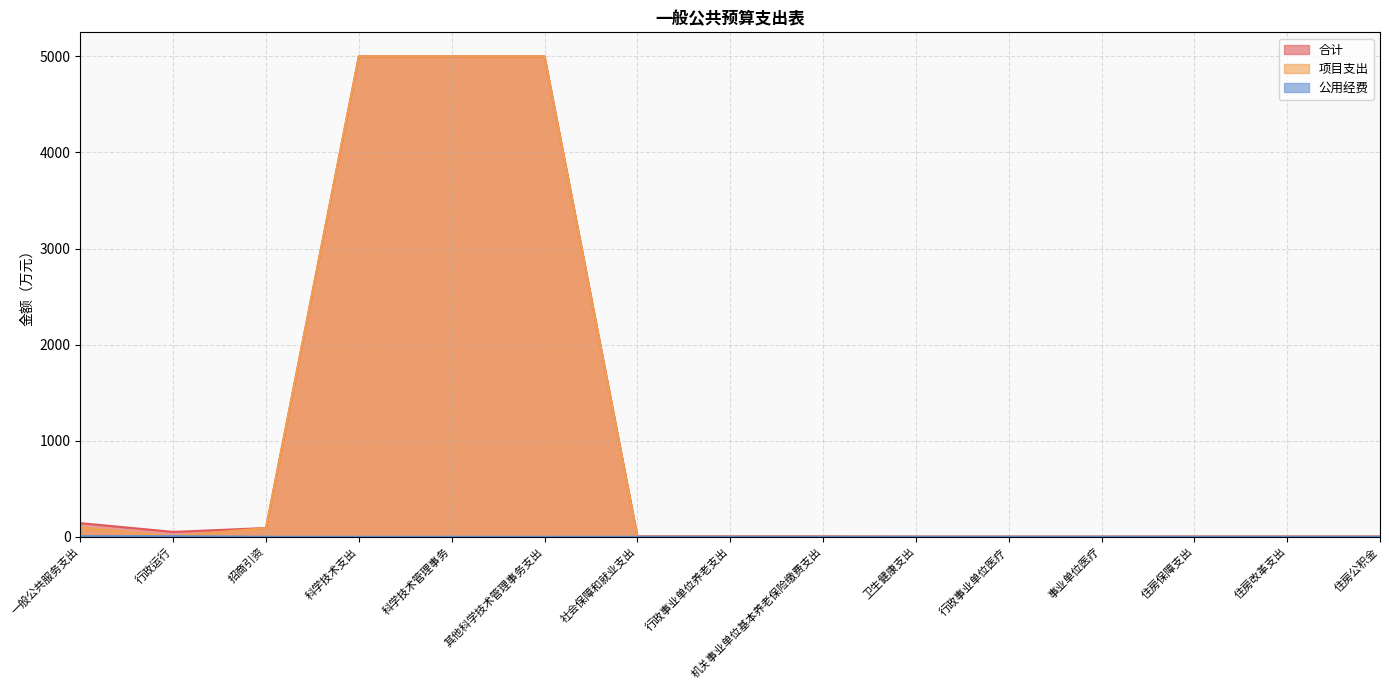

What is the difference between the highest and lowest values at 科学技术管理事务?

5000.0